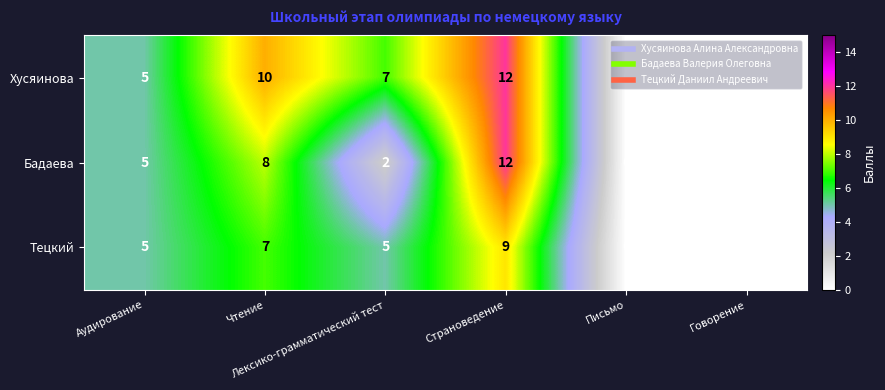

Which series has the largest total across all categories?

Хусяинова